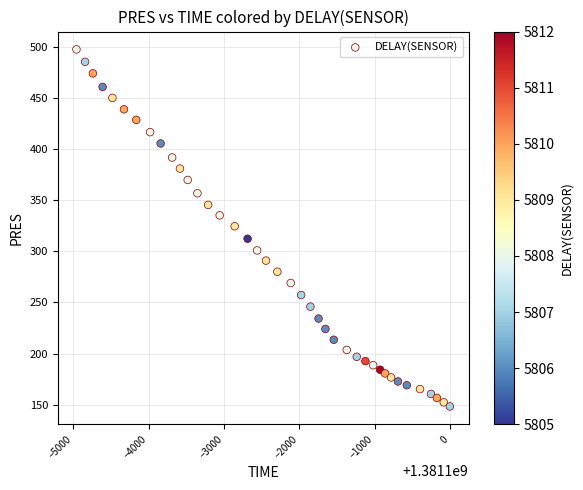

What is the range of X values (max minus min)?

4951.0